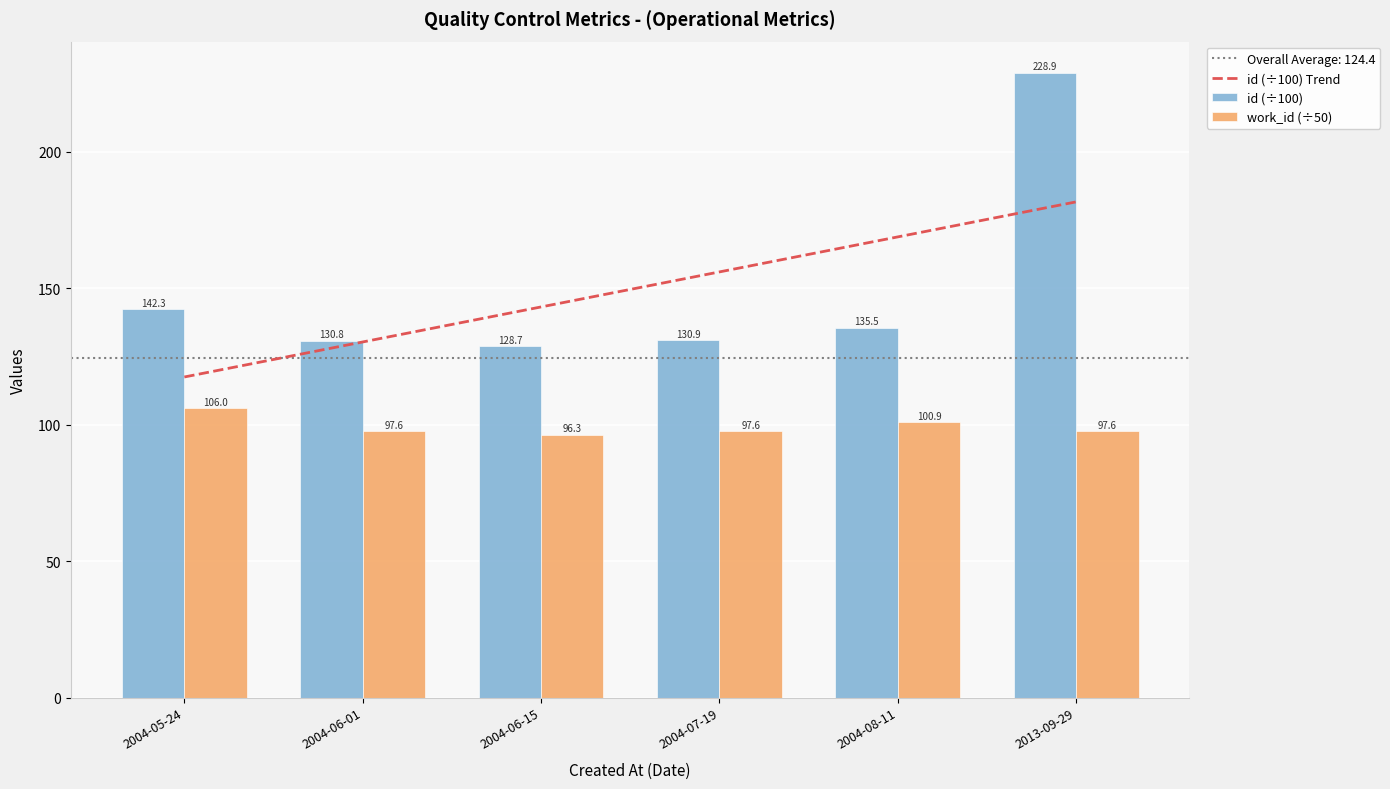

The id series shows 58.2 at 2004-06-15. True or false?

False